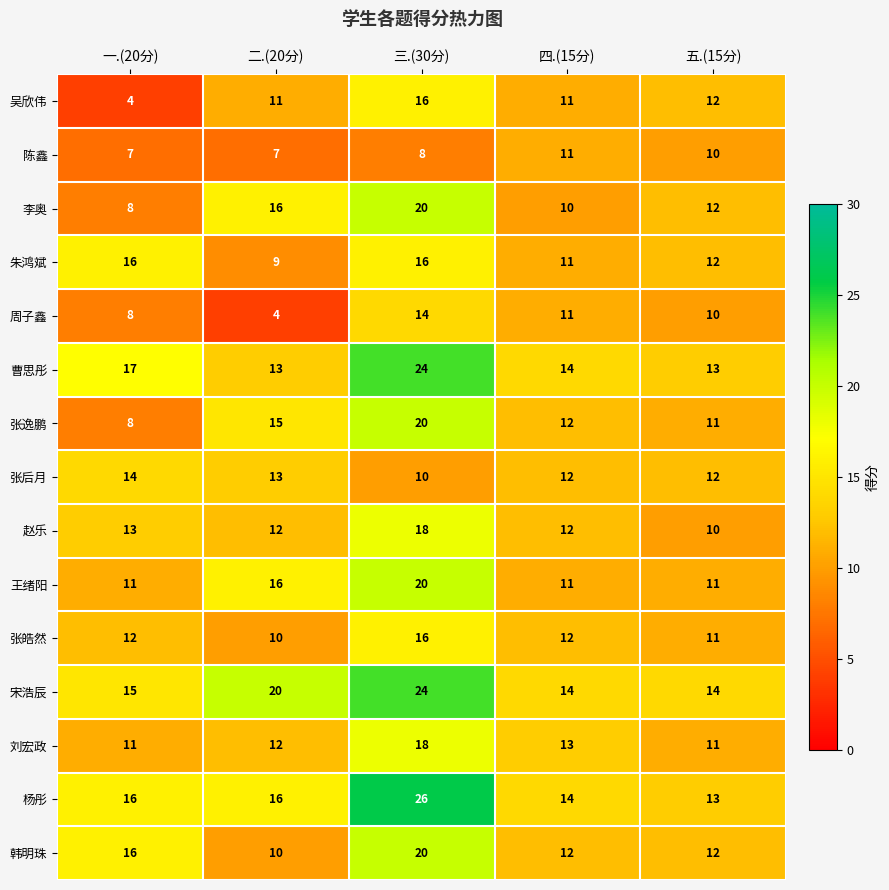

At which label is 朱鸿斌 closest to 12?

五.(15分)